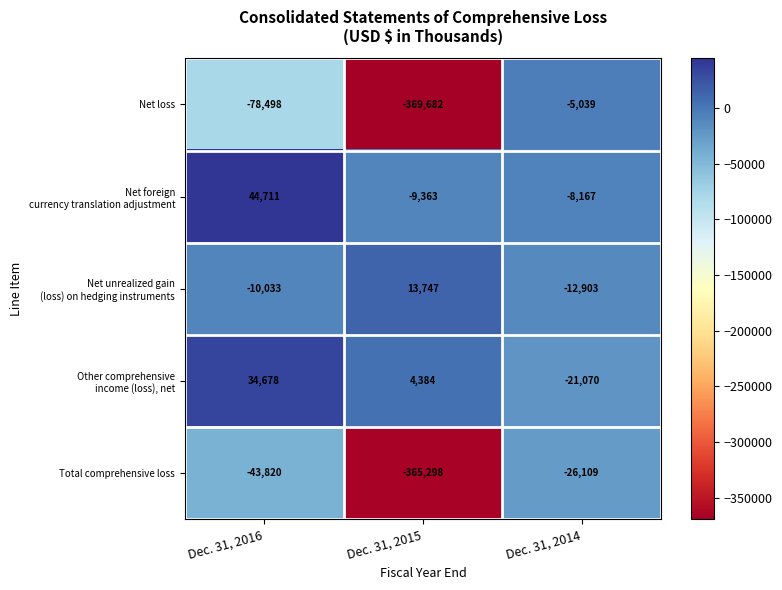

True or false: Total comprehensive loss has a value of -60763 at Dec. 31, 2016.

False